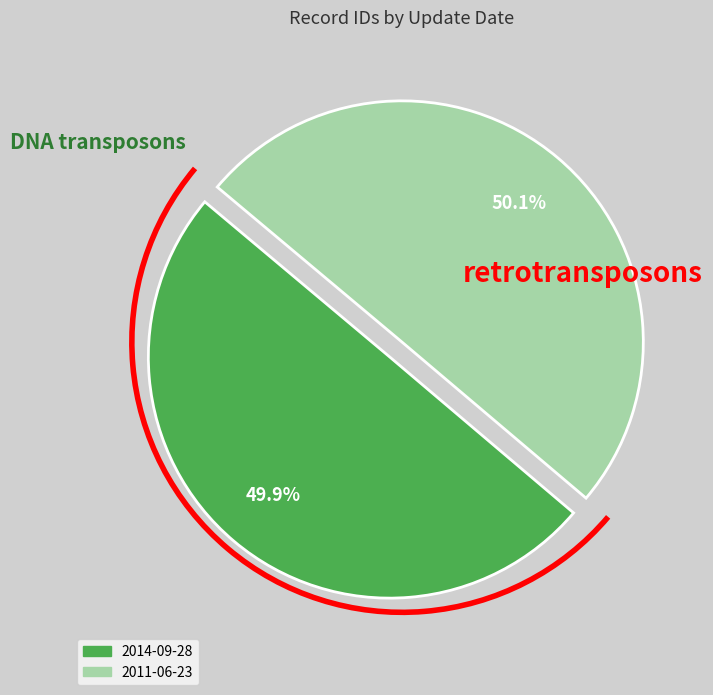

To the nearest percent, what percentage of the pie is 2014-09-28?

50%